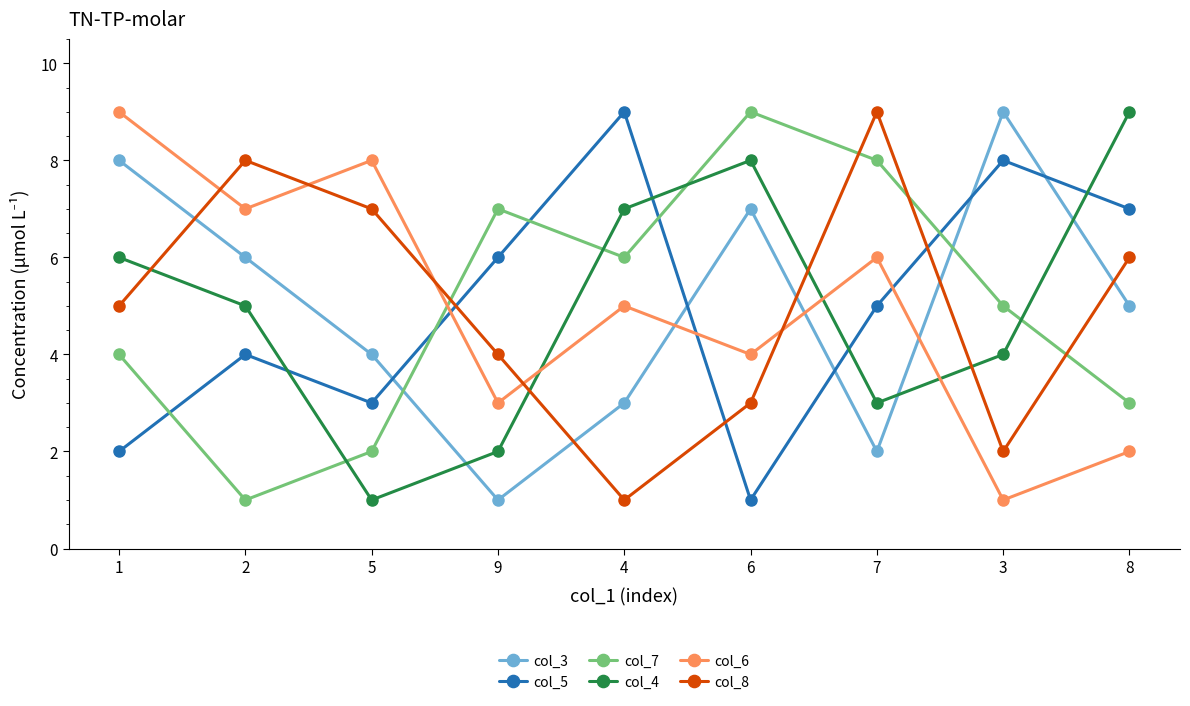

At which category does col_4 reach its first local valley?

5